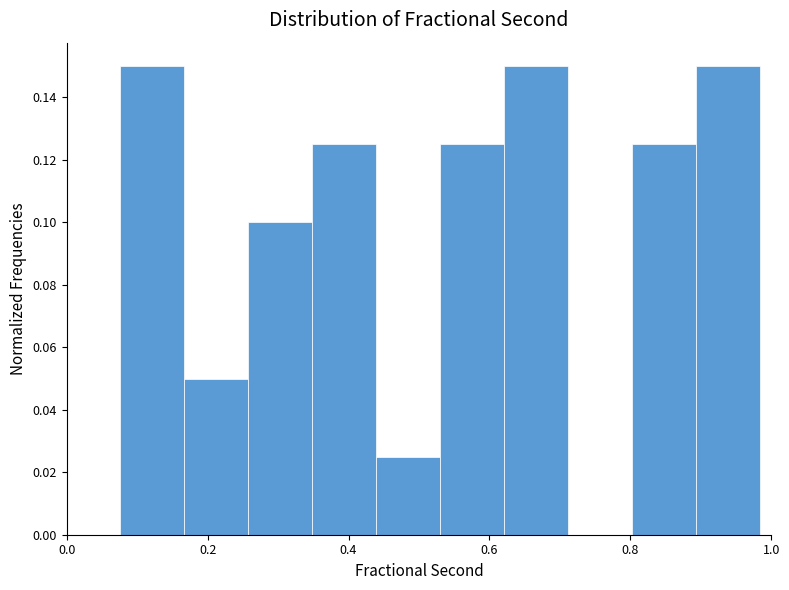

Reading left to right, list every bar in this chart as the range it spans on the x-axis followed by its height. Neither the bar edges nor the heights are printed on the chart, so give them approximately, as read against the axes.

0.08 to 0.16: 0.150
0.16 to 0.26: 0.050
0.26 to 0.34: 0.100
0.34 to 0.44: 0.126
0.44 to 0.52: 0.026
0.52 to 0.62: 0.126
0.62 to 0.72: 0.150
0.72 to 0.80: 0
0.80 to 0.90: 0.126
0.90 to 0.98: 0.150